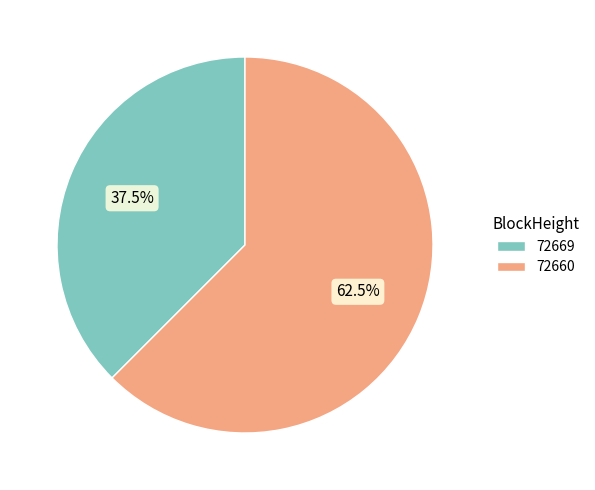

Does any single category account for the majority?

Yes